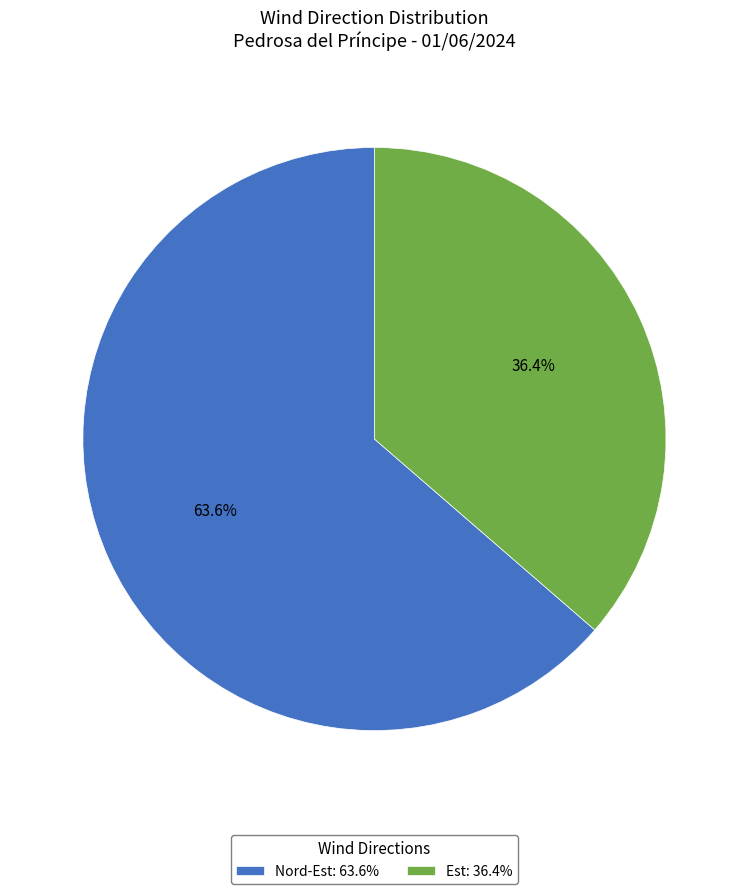

What percentage is the Est slice, to the nearest percent?

36%